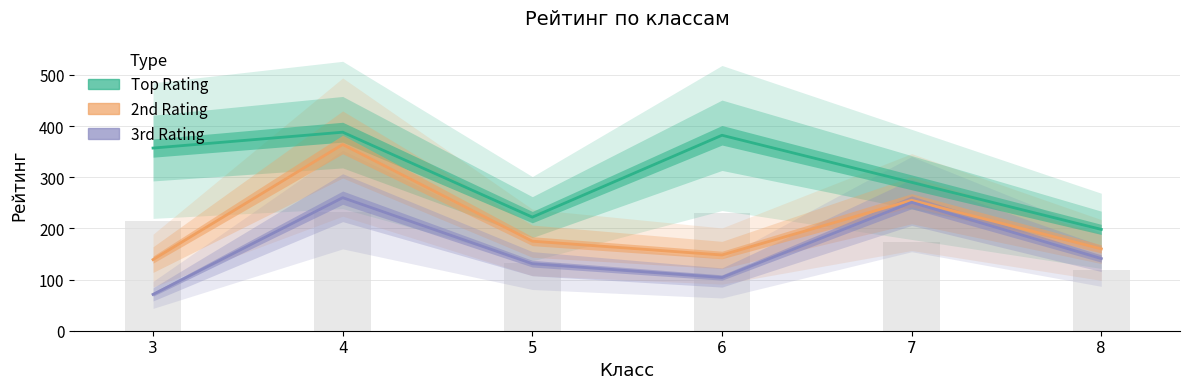

Are the bars grouped side by side (vs. stacked)?

Yes